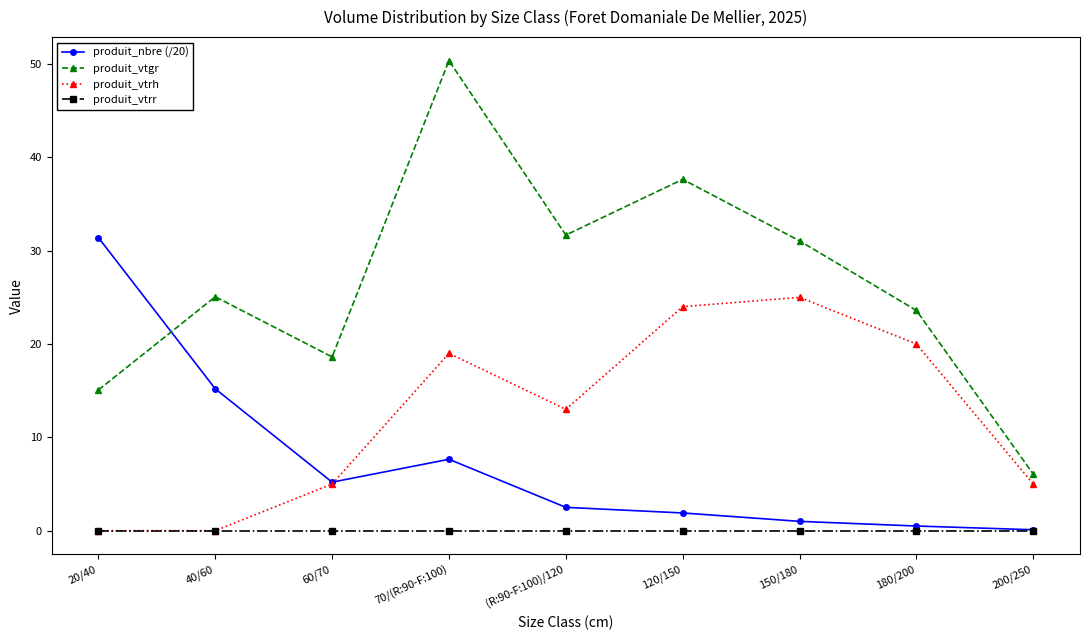

What are all the series names shown in the legend?

produit_nbre (/20), produit_vtgr, produit_vtrh, produit_vtrr